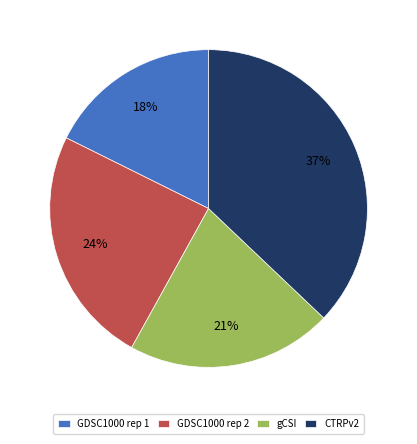

Is there any slice that represents more than half of the pie?

No